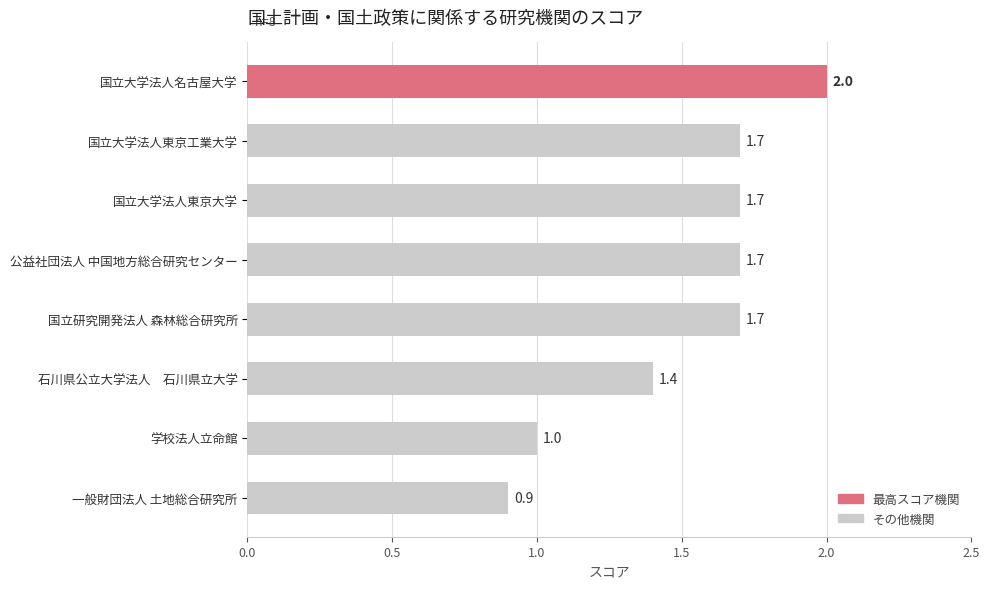

The value at 一般財団法人 土地総合研究所 is 0.5. True or false?

False